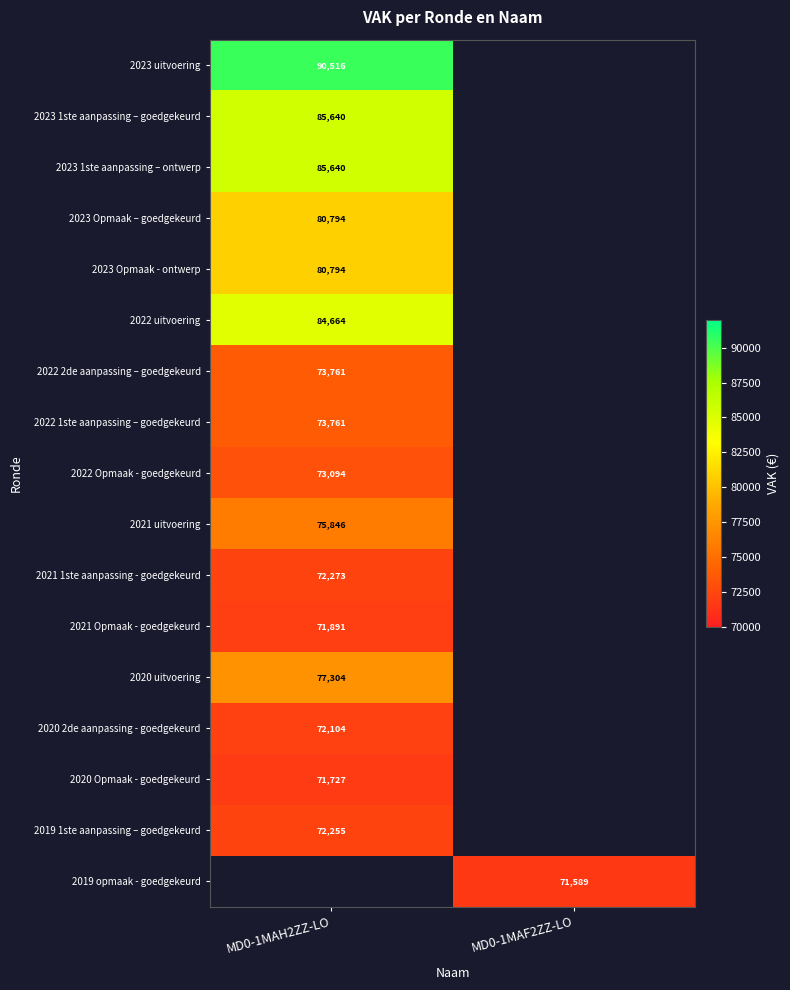

Is it true that 2021 Opmaak - goedgekeurd equals 32879 at MD0-1MAH2ZZ-LO?

False